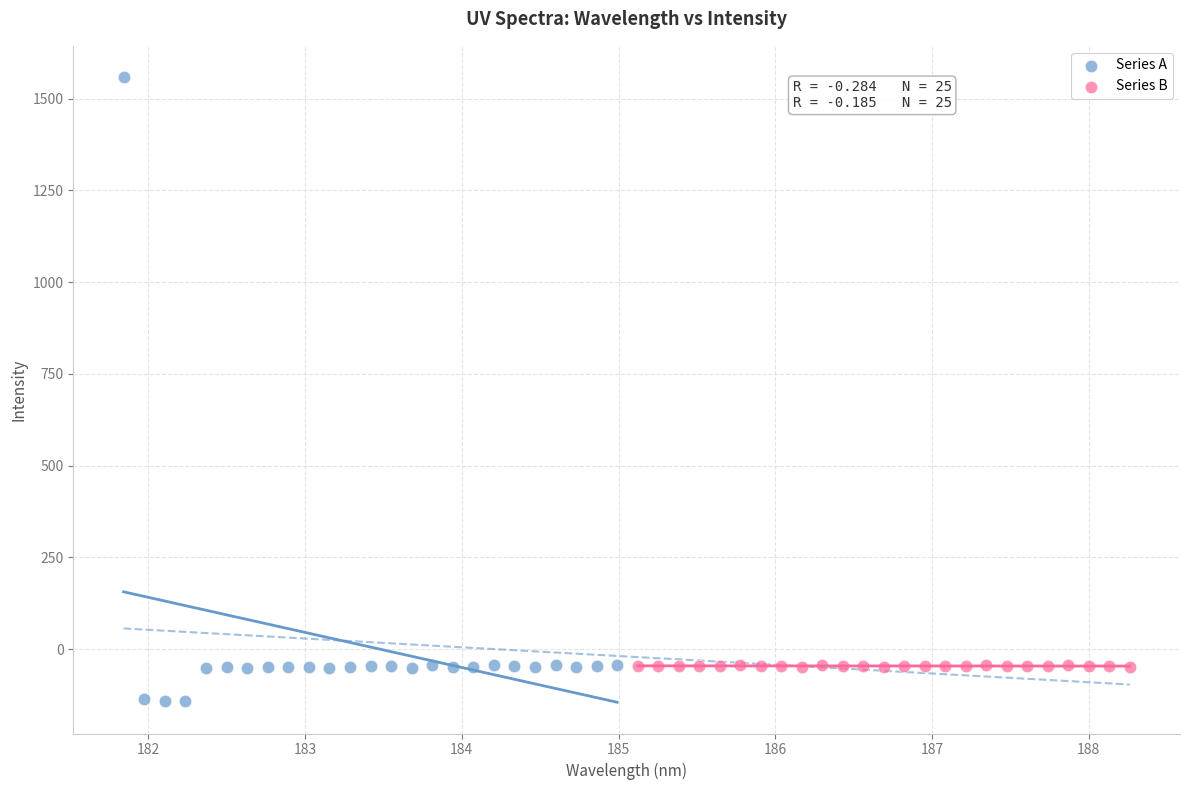

Which series reaches the maximum Y coordinate?

Series A